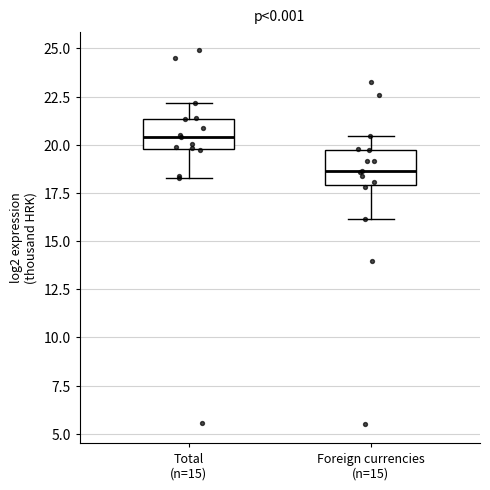

Reading left to right, transcribe this box plot: for each box, give where its median line is, the range the box spans, and where its two whiskers end, as read against the y-axis. The values are not printed on the chart, so give them approximately, as read against the axis.

Total (n=15): median 20.5, box 20.0 to 21.5, whiskers 18.5 to 22.0
Foreign currencies (n=15): median 18.5, box 18.0 to 19.5, whiskers 16.0 to 20.5